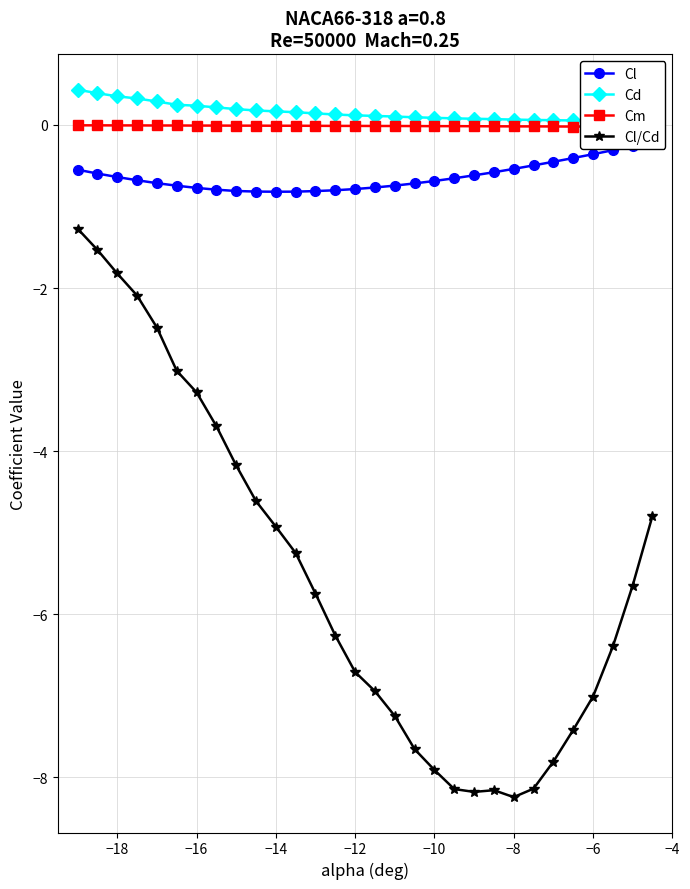

How many categories are shown in the chart?

30